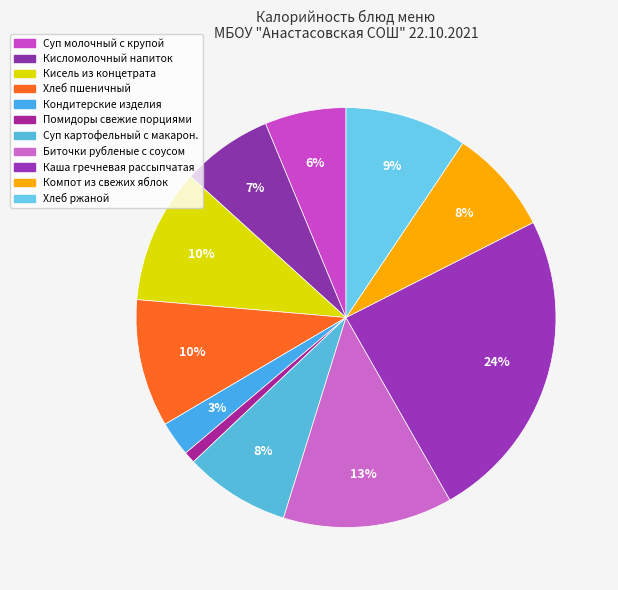

How many slices are in this pie chart?

11